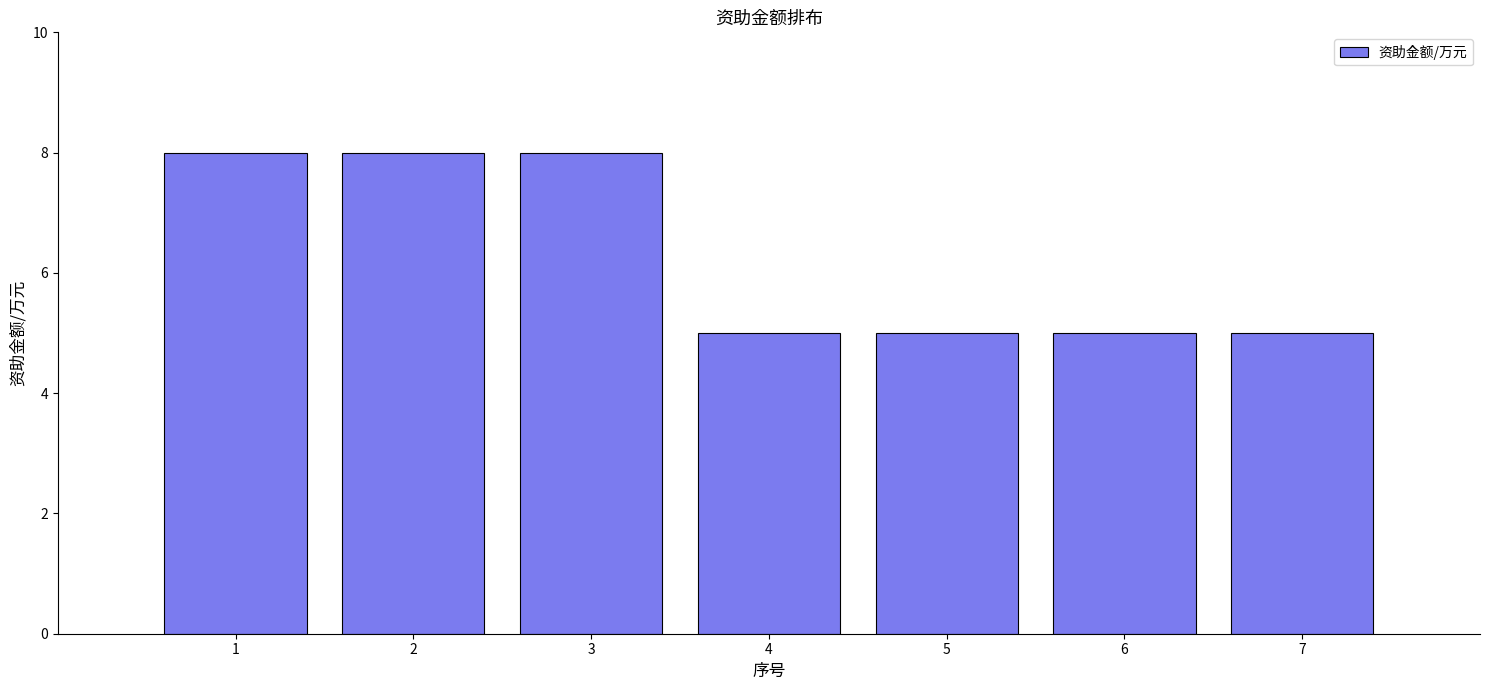

What is the value of the 4th bar from the left?

5